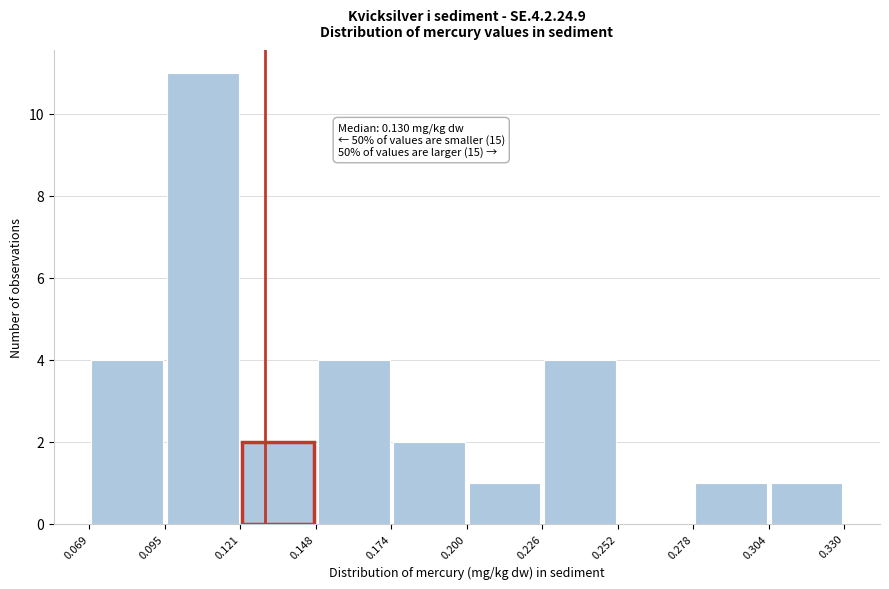

Over which range of the x-axis is the bar tallest?

0.095 to 0.121